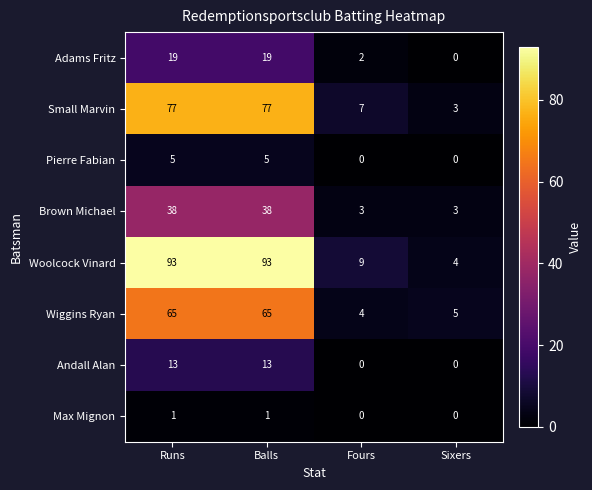

The Max Mignon series shows 0 at Balls. True or false?

False